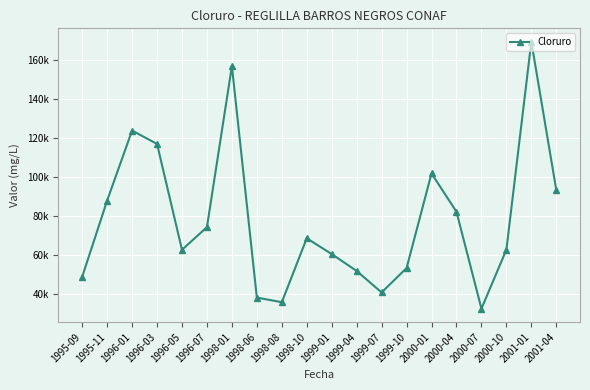

Is this an area chart (filled region under the line)?

No